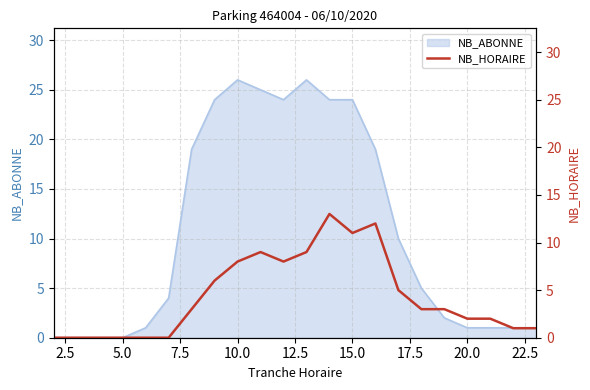

True or false: NB_ABONNE has a value of 24 at 15.0.

True